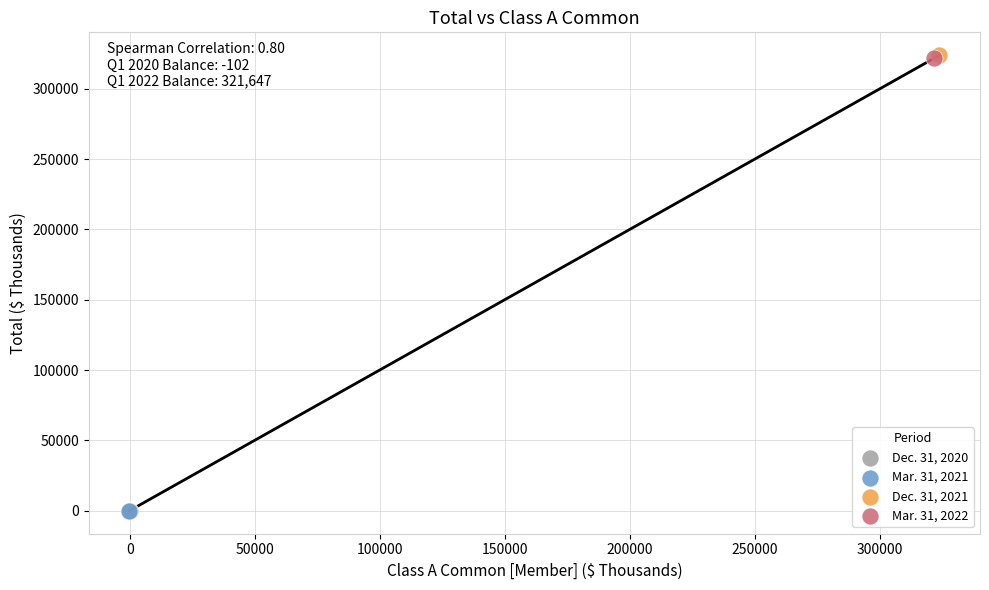

What are all the series names shown in the legend?

Dec. 31, 2020, Mar. 31, 2021, Dec. 31, 2021, Mar. 31, 2022